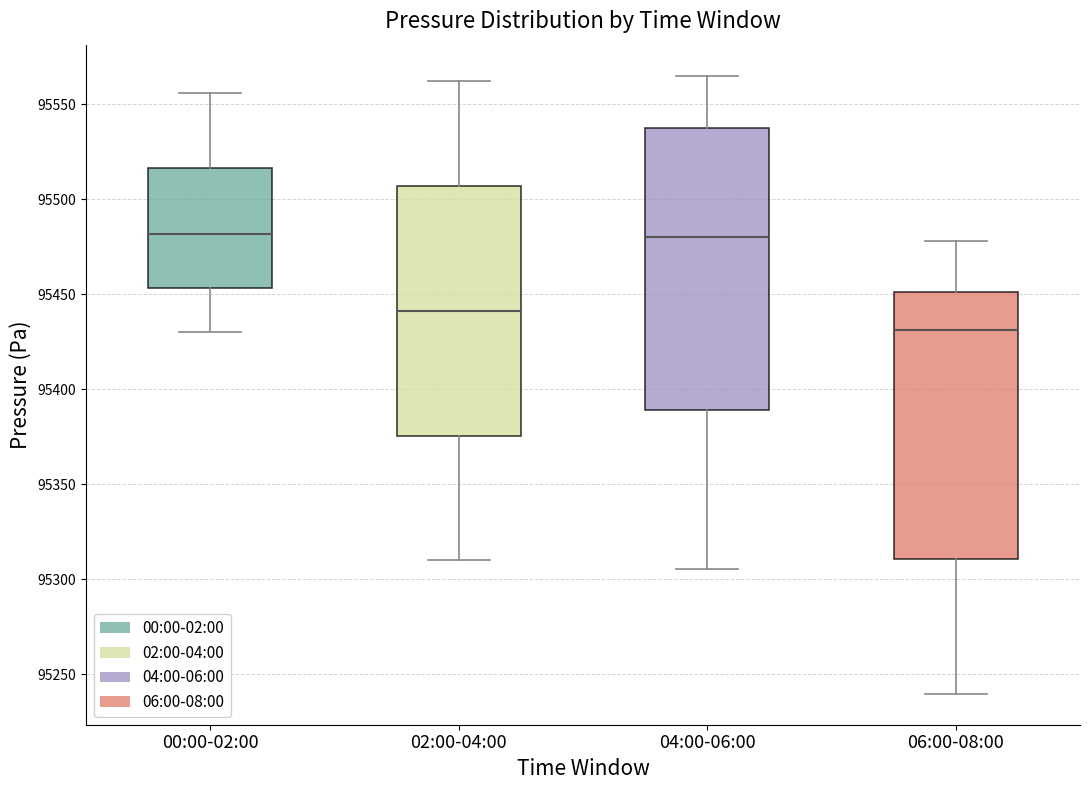

Which box is the tallest, from its lower edge to its upper edge?

04:00-06:00